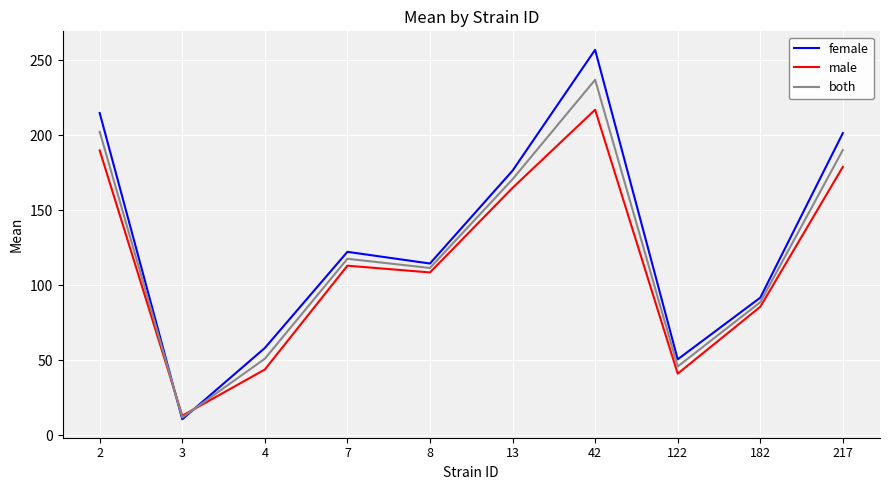

Where do both and male first cross each other?

2 and 3